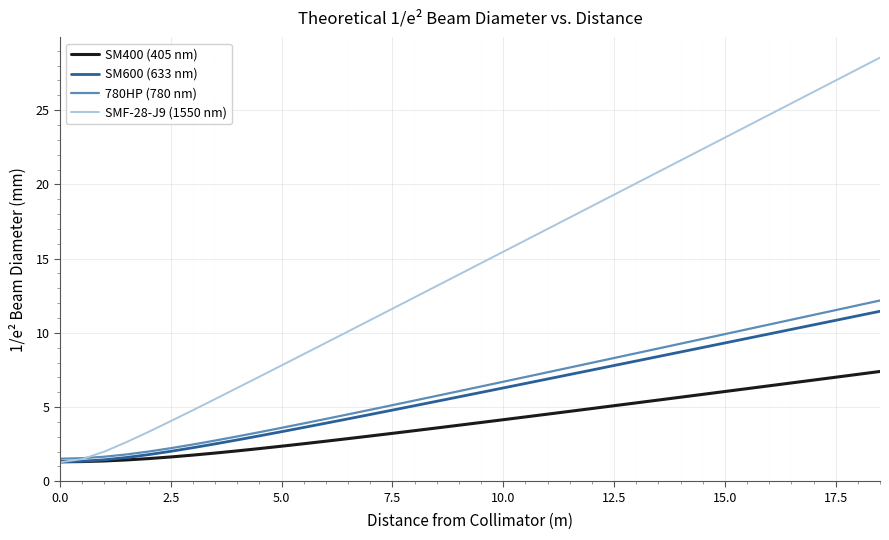

What is the greatest value displayed?

28.5